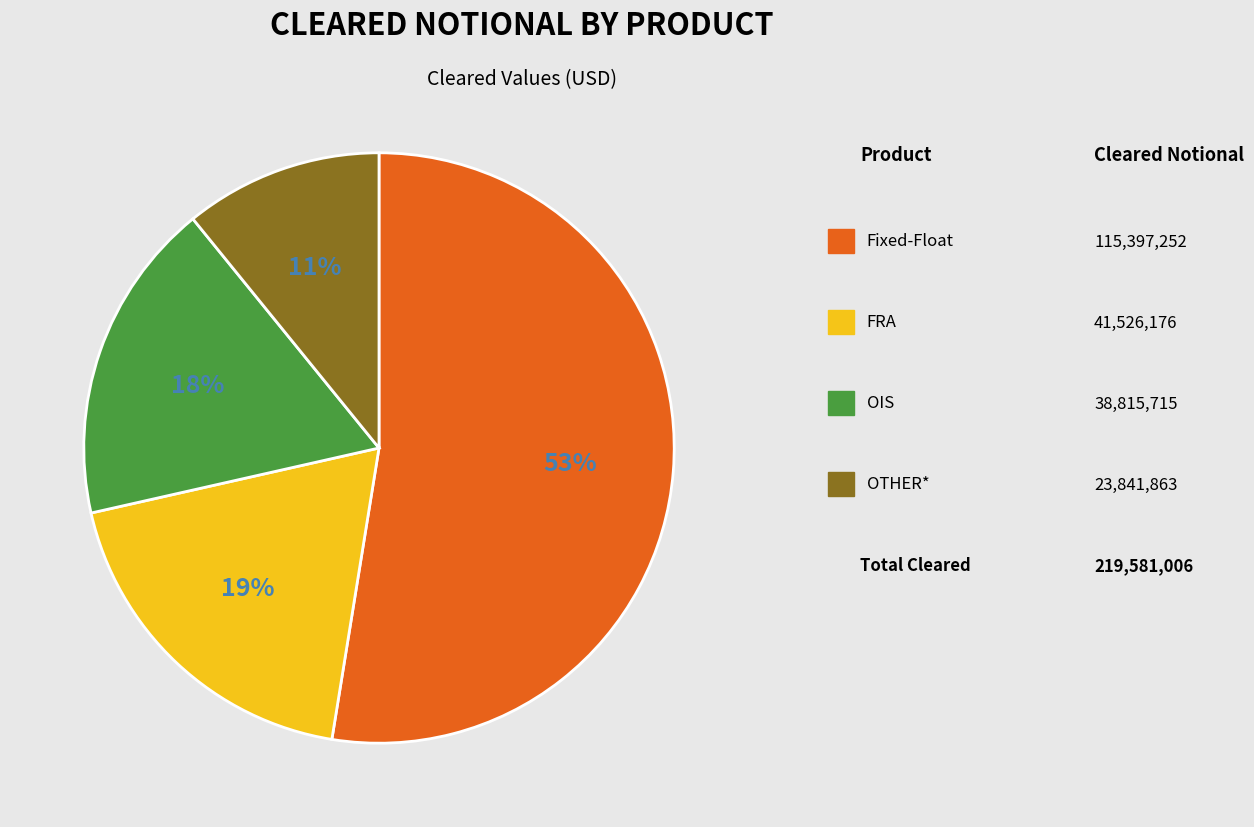

Does any single category account for the majority?

Yes